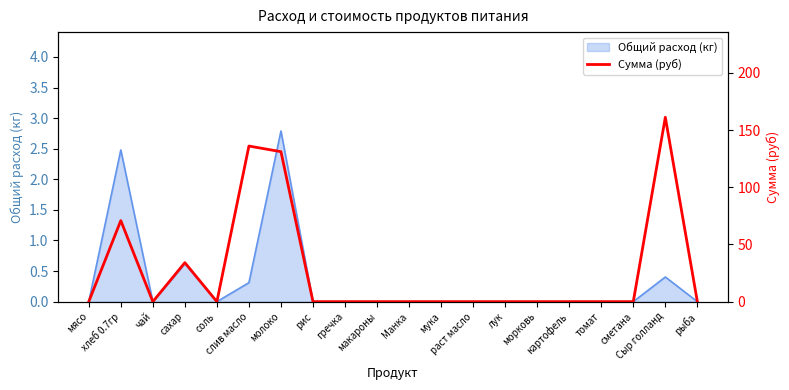

At which category does the data reach its first local peak?

хлеб 0.7гр